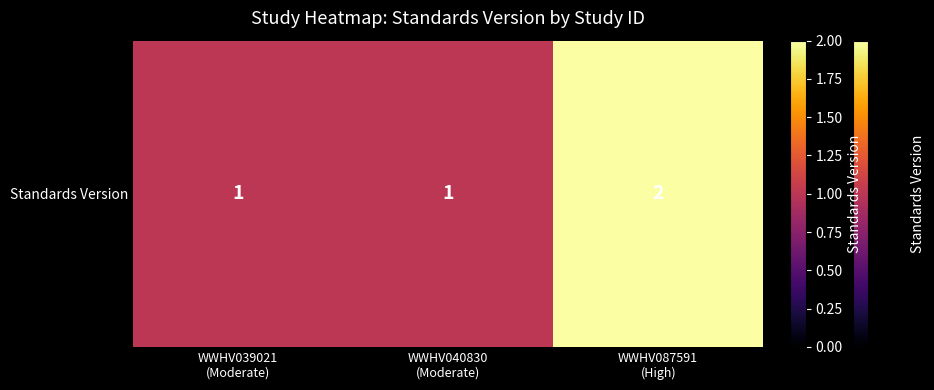

The value at WWHV040830
(Moderate) is 2. True or false?

False